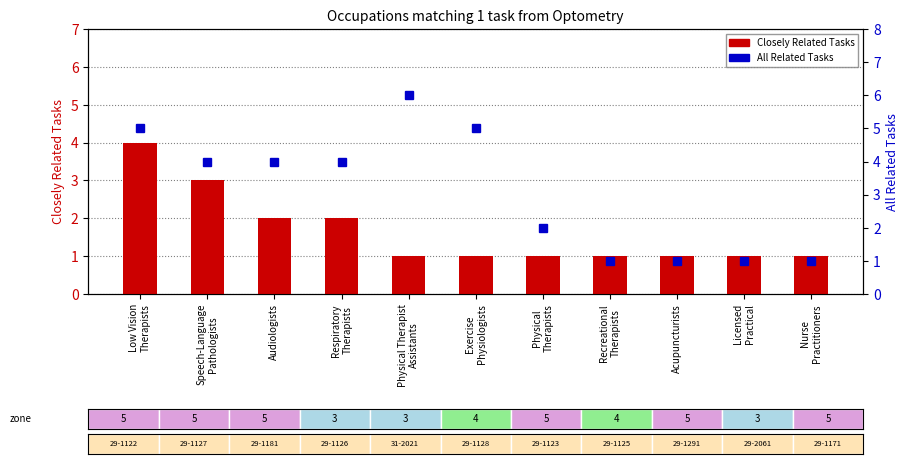

Is it true that All Related Tasks equals 1 at Recreational
Therapists?

True